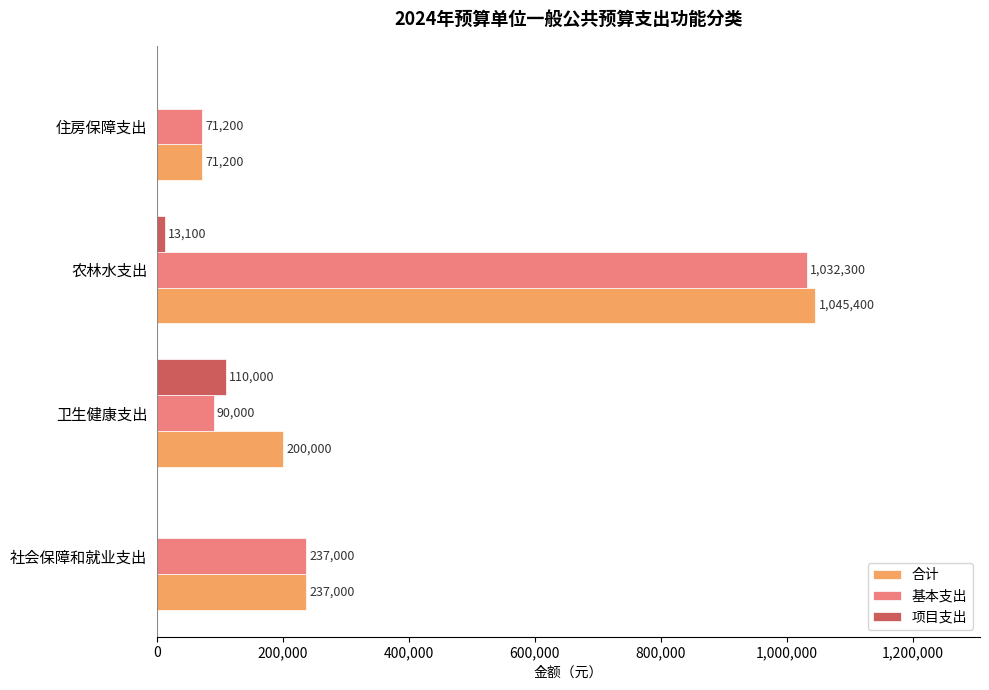

What is the average value of the 合计 series?

388400